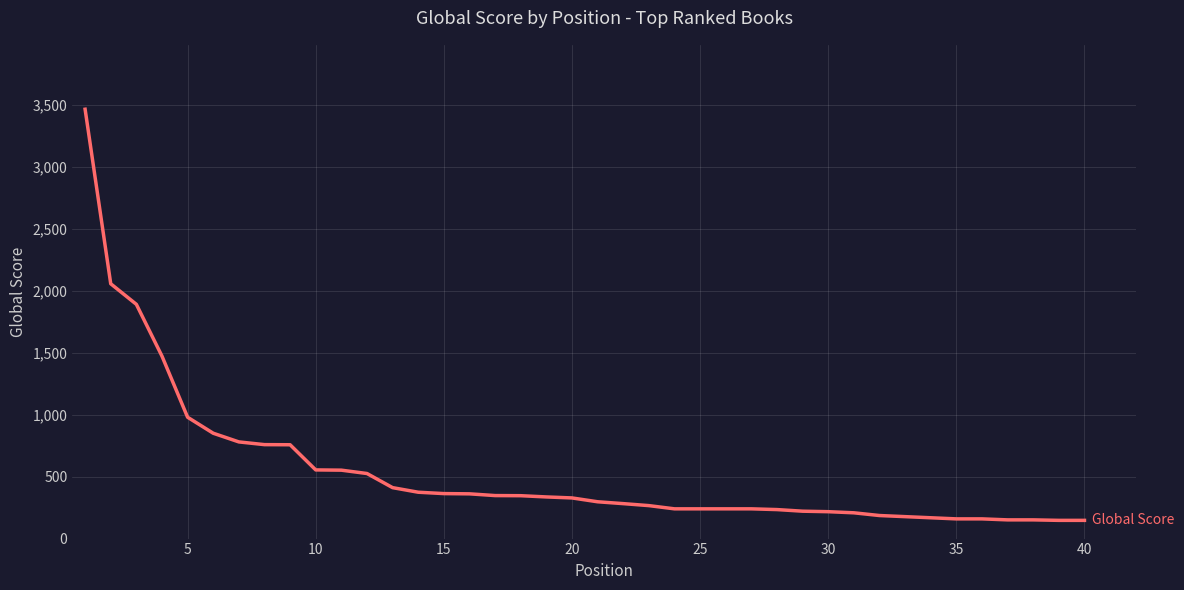

What is the maximum value shown in the chart?

3464